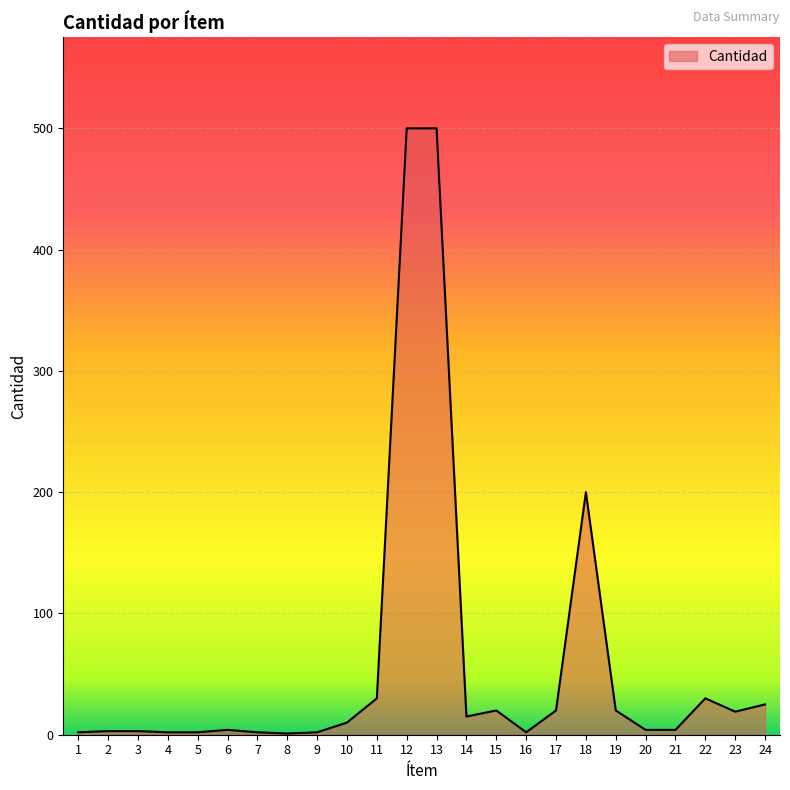

Is it true that the value at 12 is 863?

False